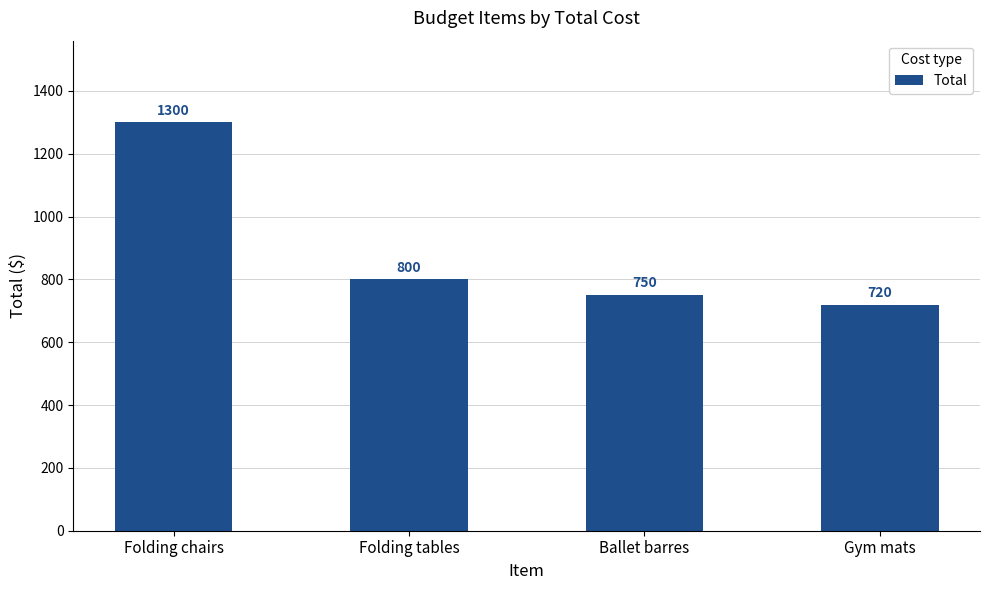

What position from the left is Folding tables?

2